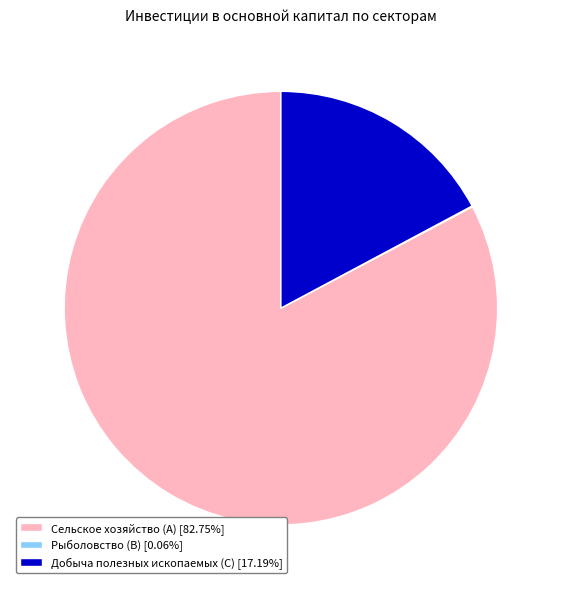

Is Сельское хозяйство (A) [82.75%] the majority of the pie?

Yes